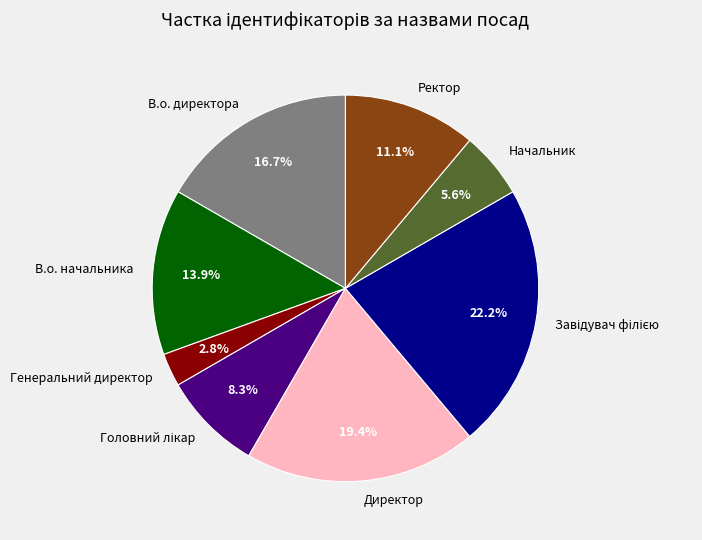

Which has a higher value, В.о. директора or Директор?

Директор